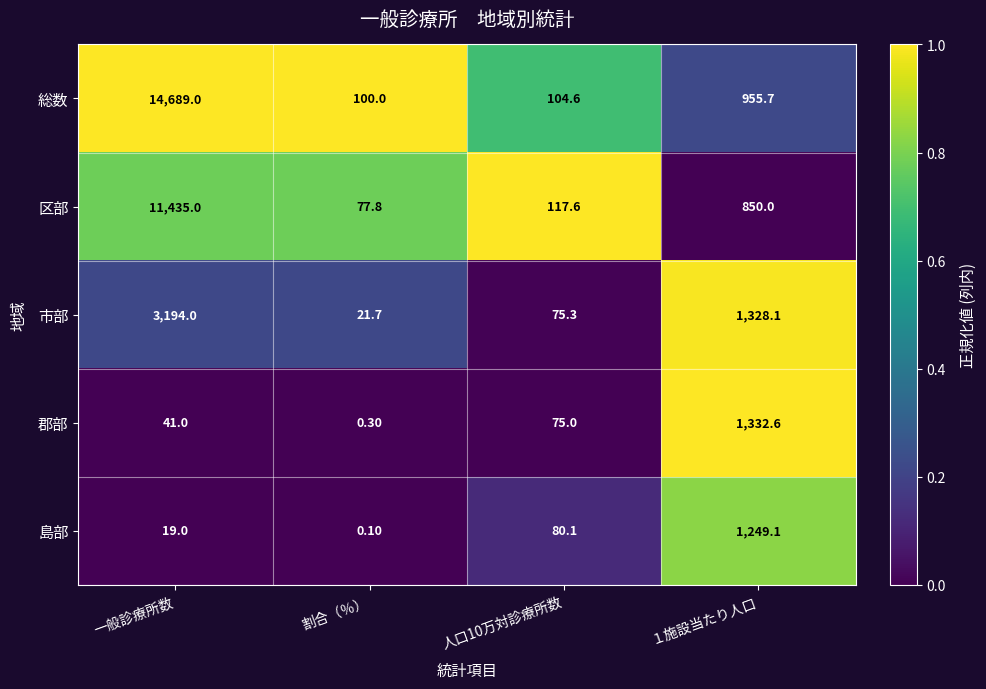

What is the spread (max minus min) of values at 一般診療所数?

14670.0